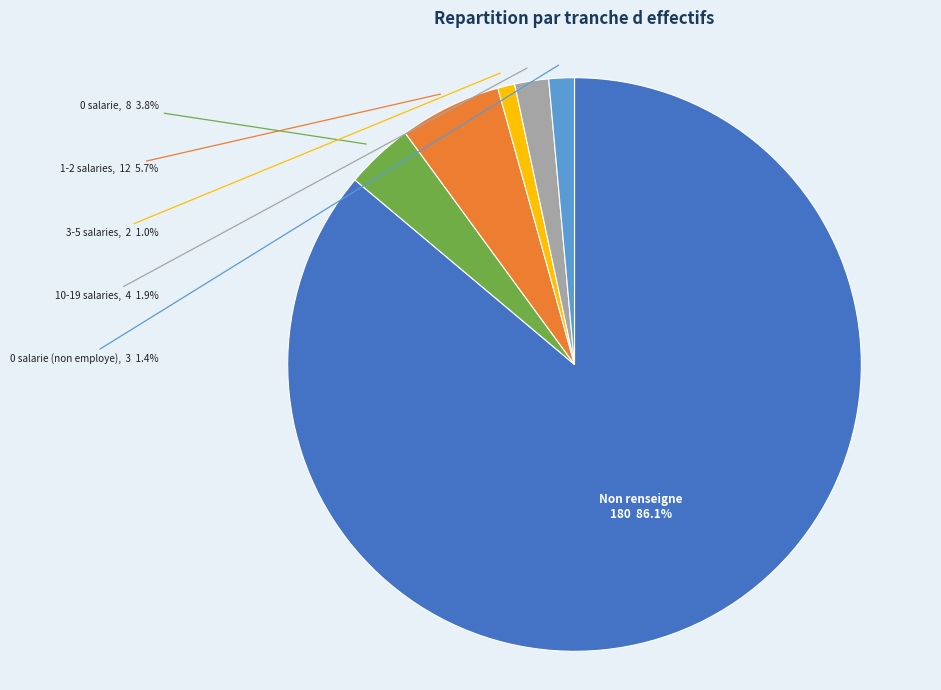

How many segments does this pie chart have?

6